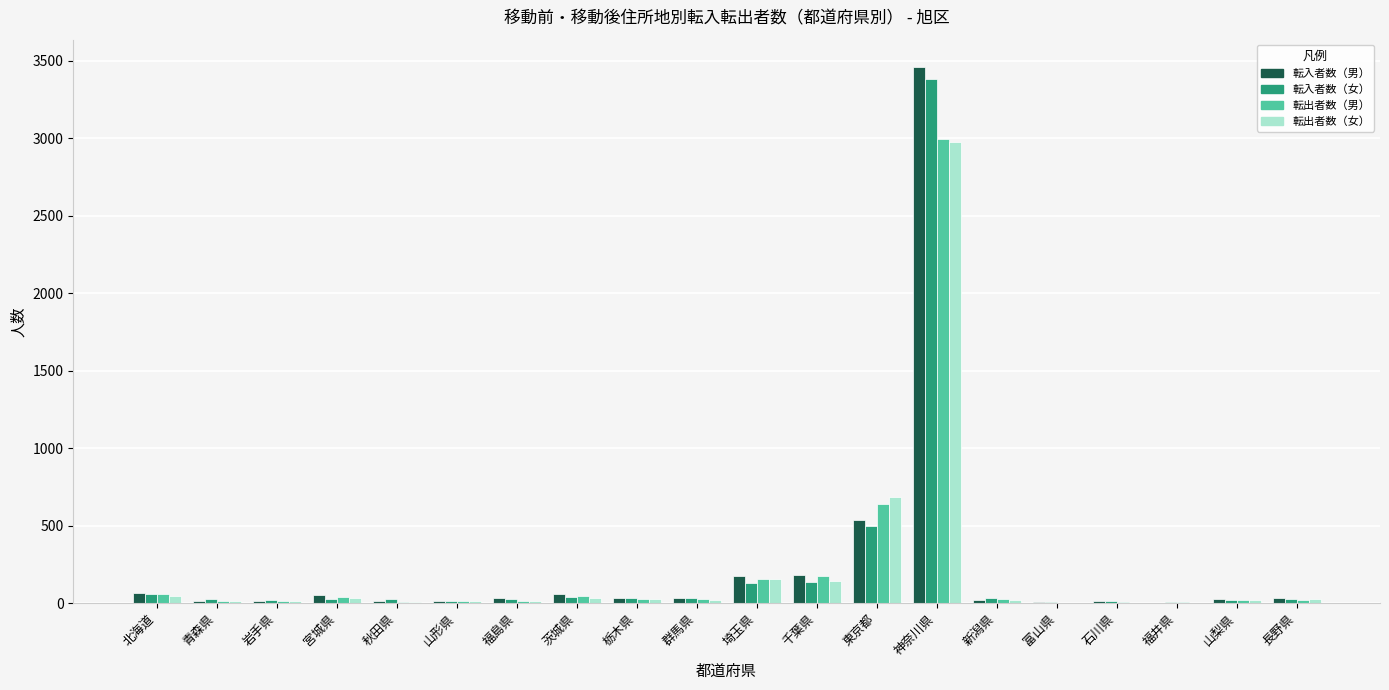

Between 東京都 and 長野県, which series saw the biggest shift?

転出者数（女）